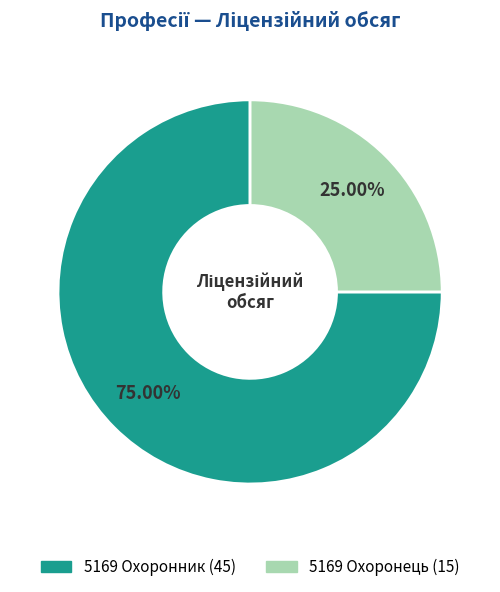

Combined, do 5169 Охоронник and 5169 Охоронець account for over 50%?

Yes